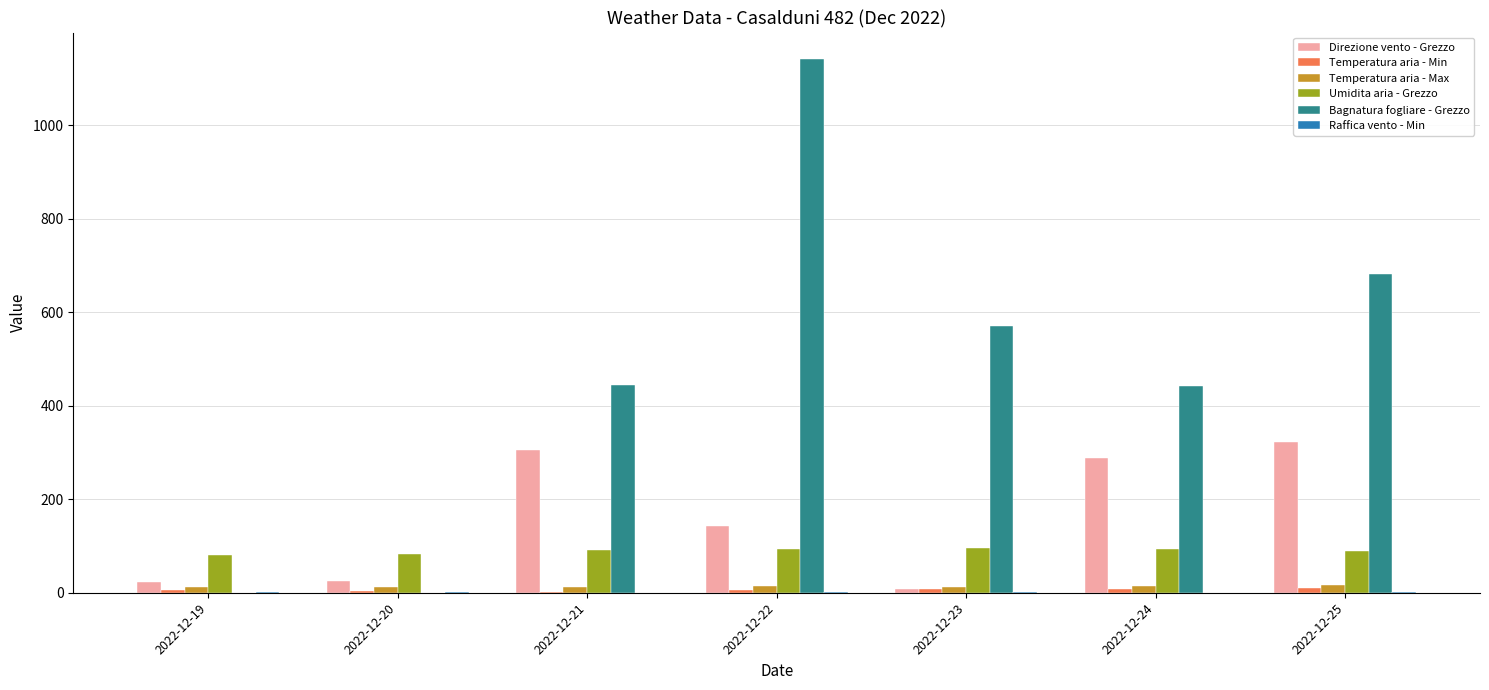

Between 2022-12-19 and 2022-12-23, which series saw the biggest shift?

Bagnatura fogliare - Grezzo